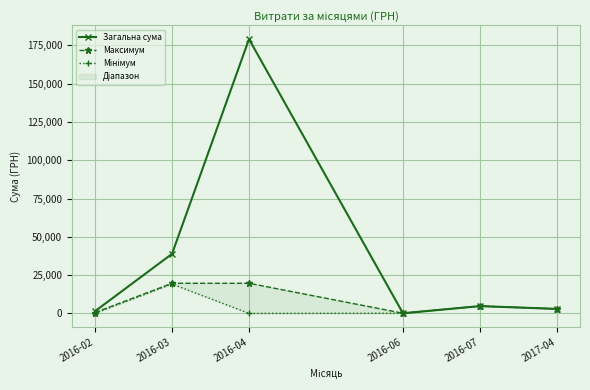

How many lines are shown in the chart?

3